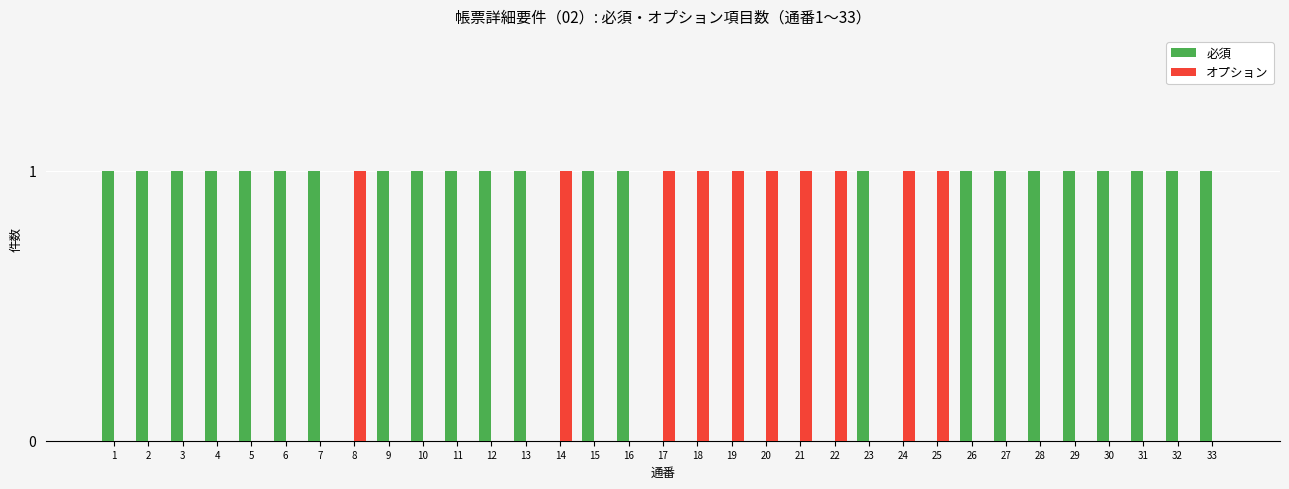

How many groups of bars are there?

33